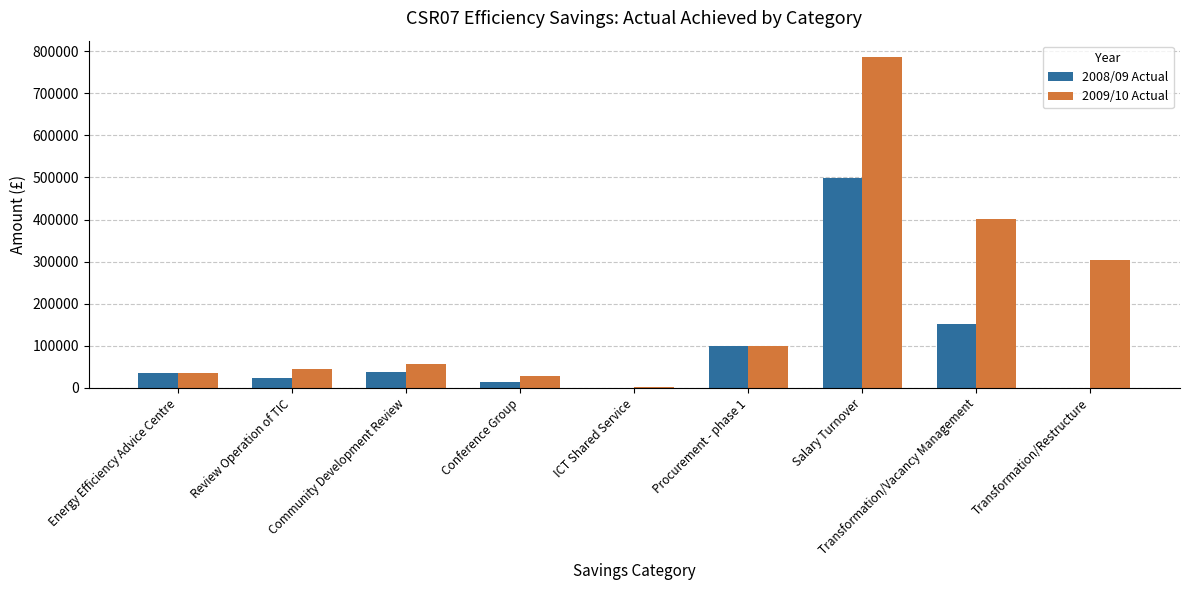

How many distinct data groups are displayed?

2